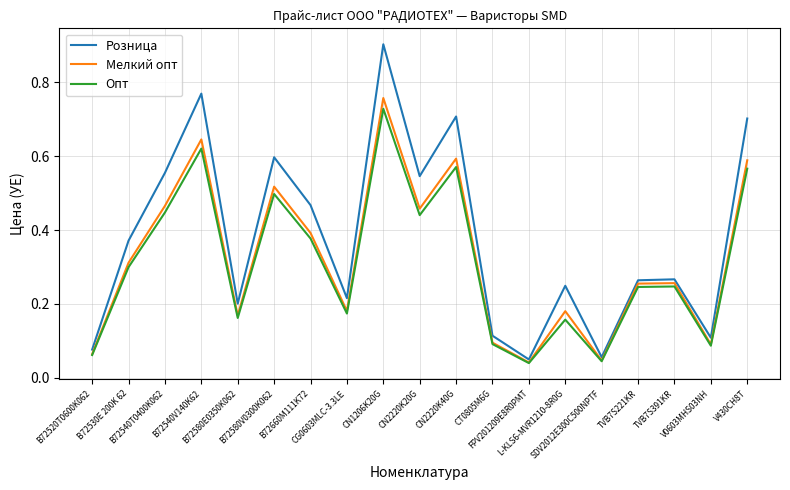

True or false: Опт has a value of 0.6 at CN2220K40G.

True